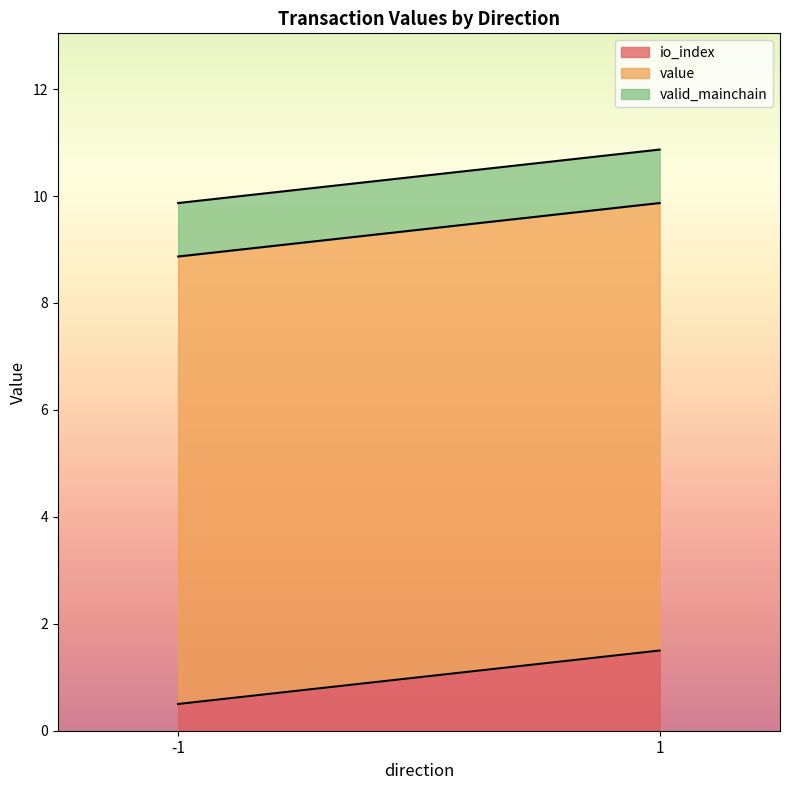

Rank the series by their maximum value, from highest to lowest.

value, io_index, valid_mainchain